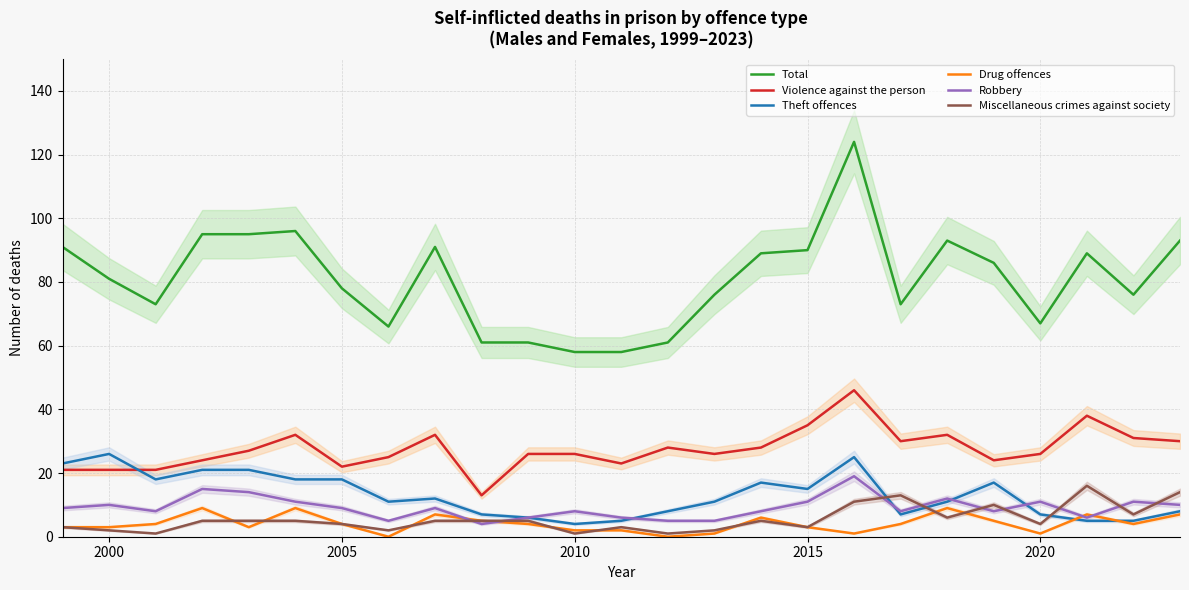

Reading right to left, transcribe all the data shown in this chart.

Total: 93	76	89	67	86	93	73	124	90	89	76	61	58	58	61	61	91	66	78	96	95	95	73	81	91
Violence against the person: 30	31	38	26	24	32	30	46	35	28	26	28	23	26	26	13	32	25	22	32	27	24	21	21	21
Theft offences: 8	5	5	7	17	11	7	25	15	17	11	8	5	4	6	7	12	11	18	18	21	21	18	26	23
Drug offences: 7	4	7	1	5	9	4	1	3	6	1	0	2	2	4	5	7	0	4	9	3	9	4	3	3
Robbery: 10	11	6	11	8	12	8	19	11	8	5	5	6	8	6	4	9	5	9	11	14	15	8	10	9
Miscellaneous crimes against society: 14	7	16	4	10	6	13	11	3	5	2	1	3	1	5	5	5	2	4	5	5	5	1	2	3